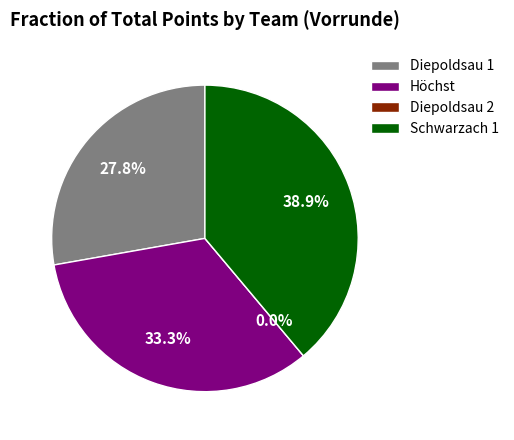

To the nearest percent, what is the difference between the largest and smallest slice percentages?

39%